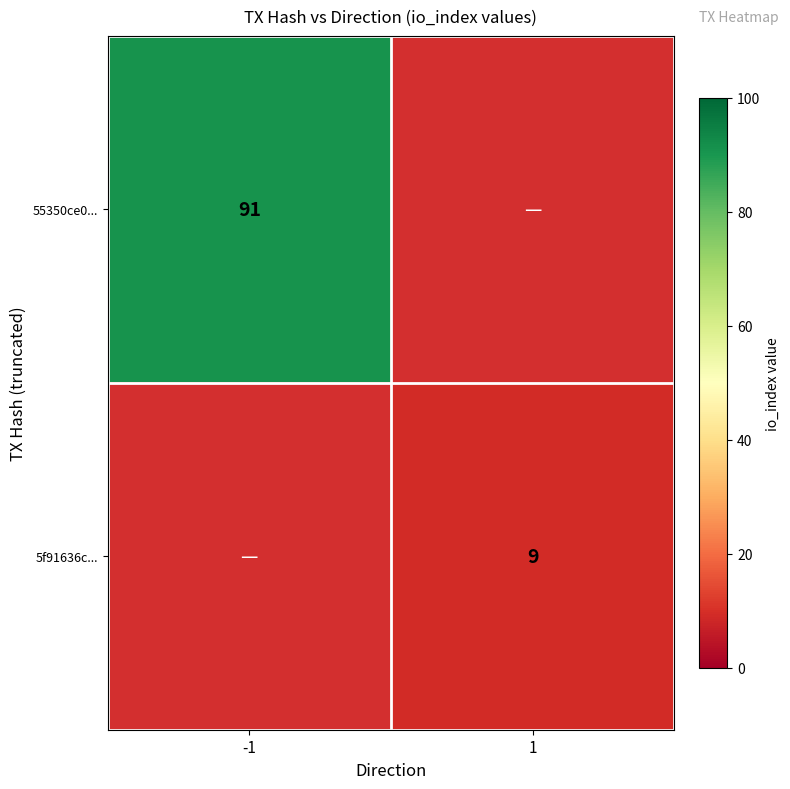

What is the smallest value displayed?

9.0